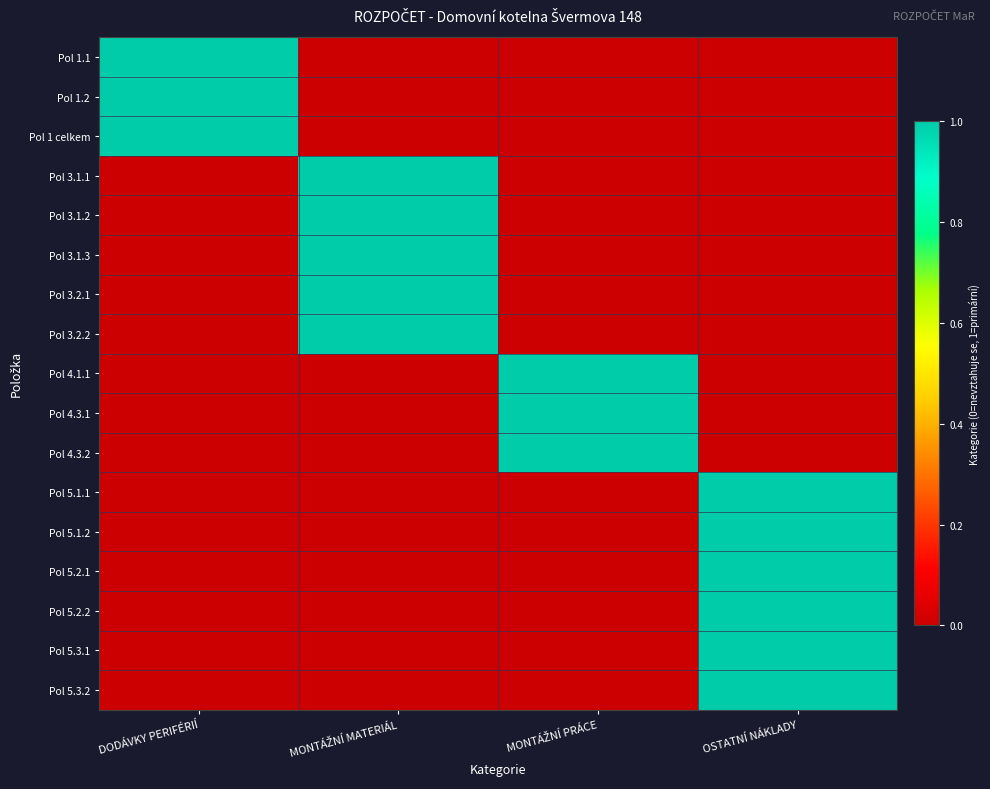

Which has a higher value, OSTATNÍ NÁKLADY or MONTÁŽNÍ PRÁCE?

OSTATNÍ NÁKLADY